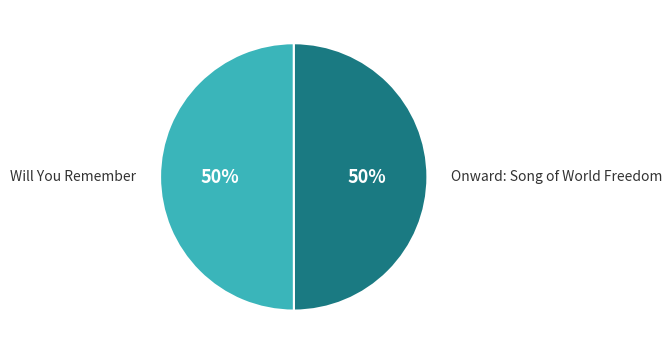

To the nearest percent, what portion does Onward: Song of World Freedom represent?

50%